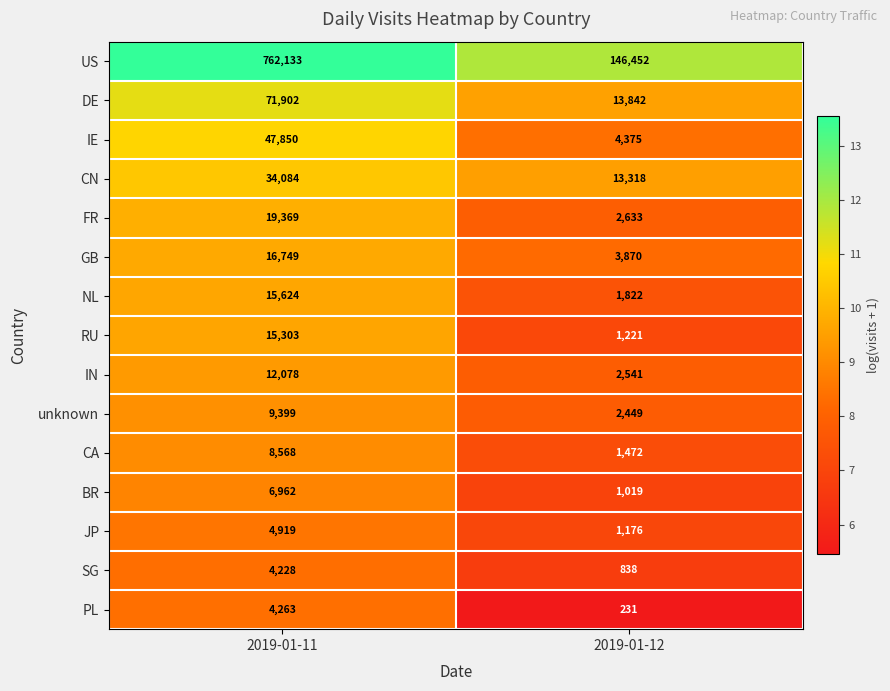

Which series has the largest range (max minus min)?

US